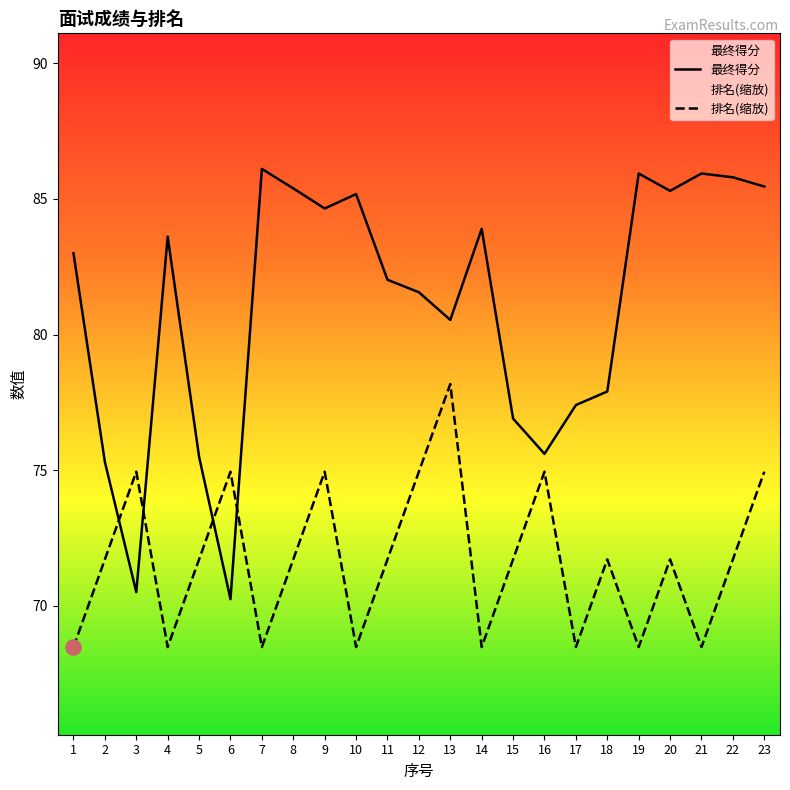

Is the value of 最终得分 at 21 greater than the value of 排名 at 4?

Yes